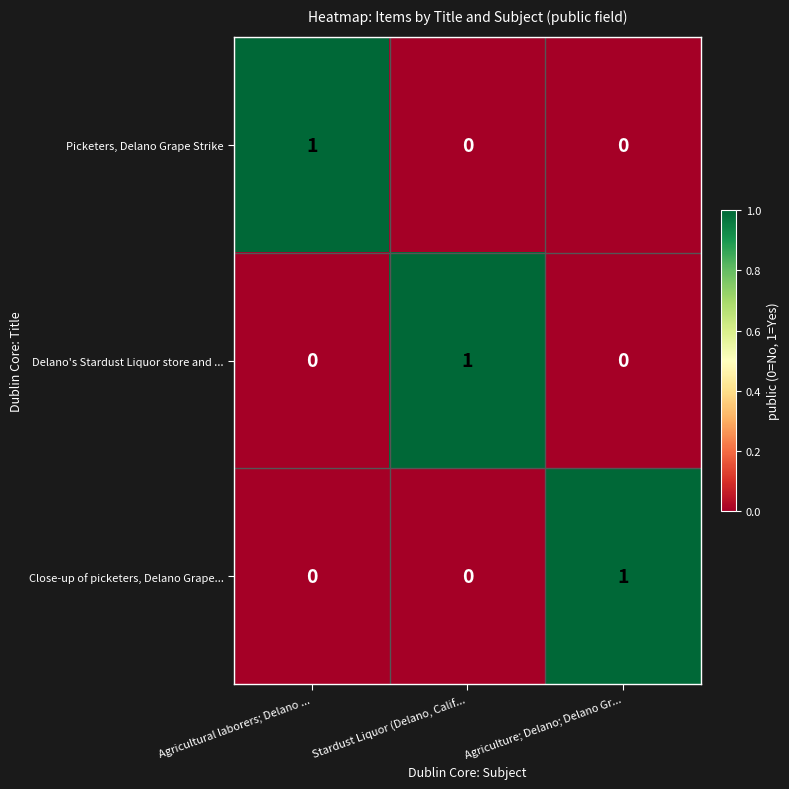

What is the difference between the highest and lowest values at Agriculture; Delano; Delano Gr...?

1